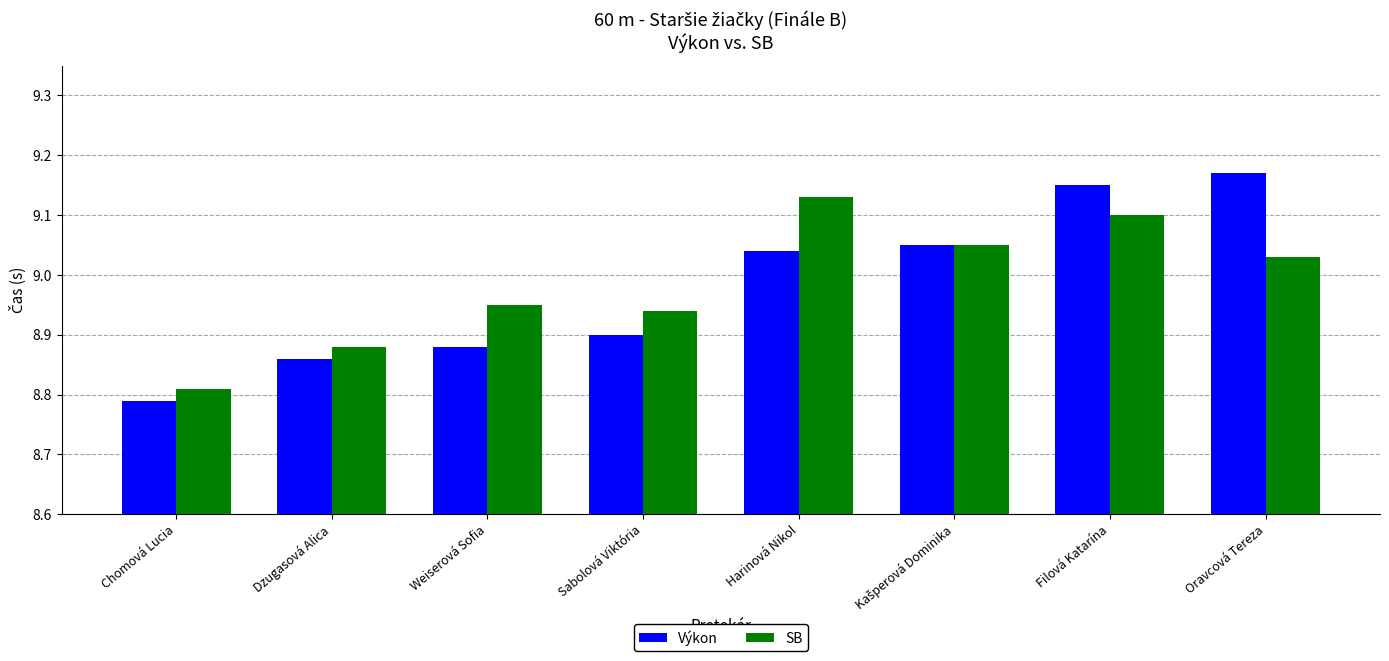

Rank the series by their average value, from lowest to highest.

Výkon, SB